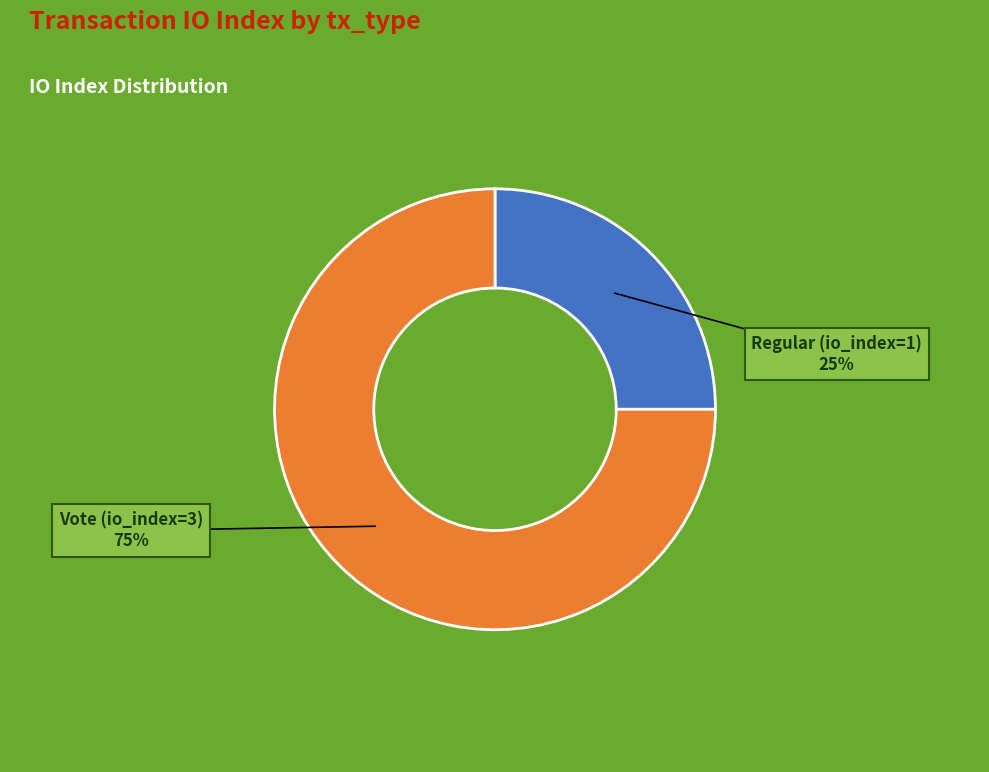

Is it true that Regular (io_index=1) is 18% of the pie?

False